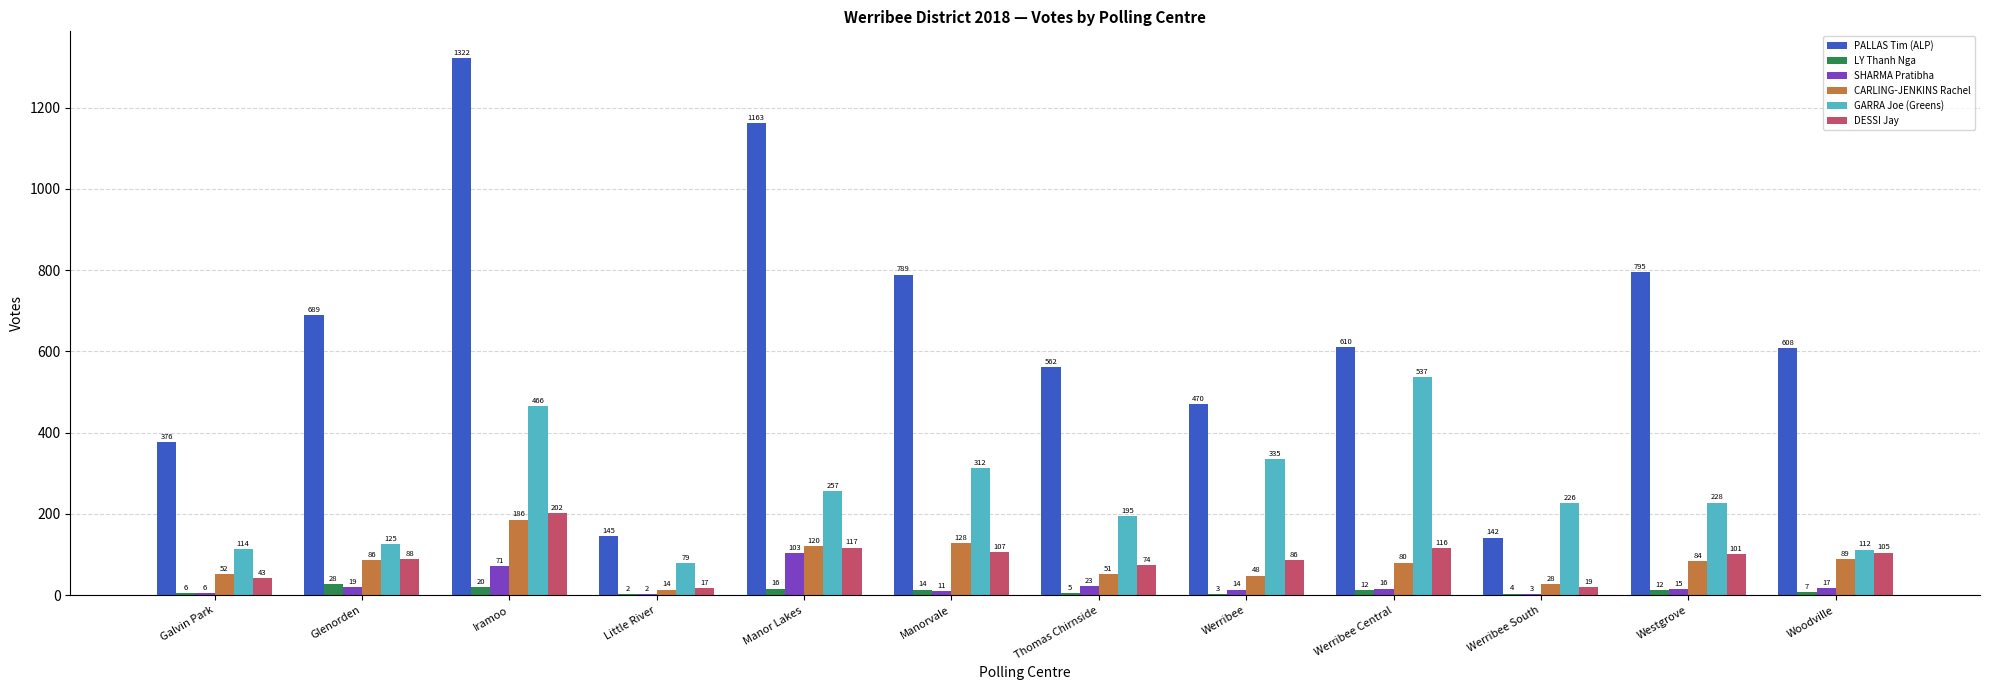

Which series has the largest total across all categories?

PALLAS Tim (ALP)